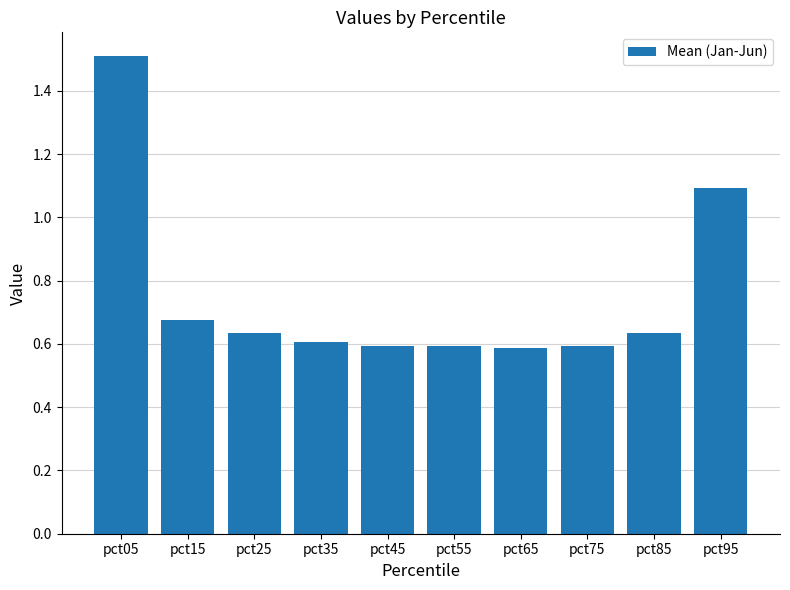

Does the chart contain any negative values?

No